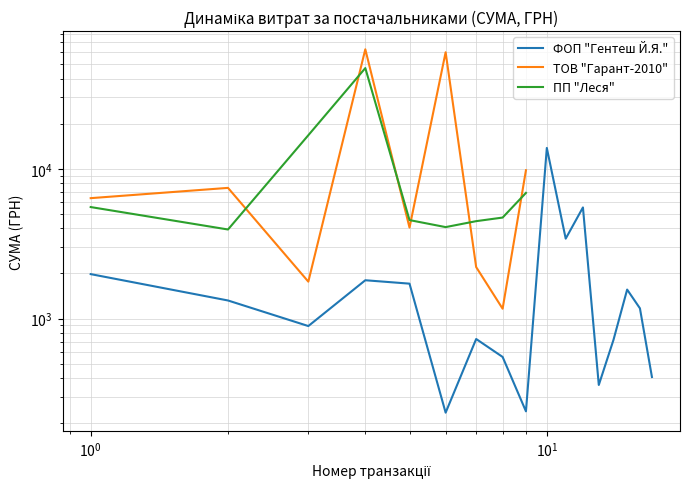

How many times do ПП "Леся" and ТОВ "Гарант-2010" cross each other?

6